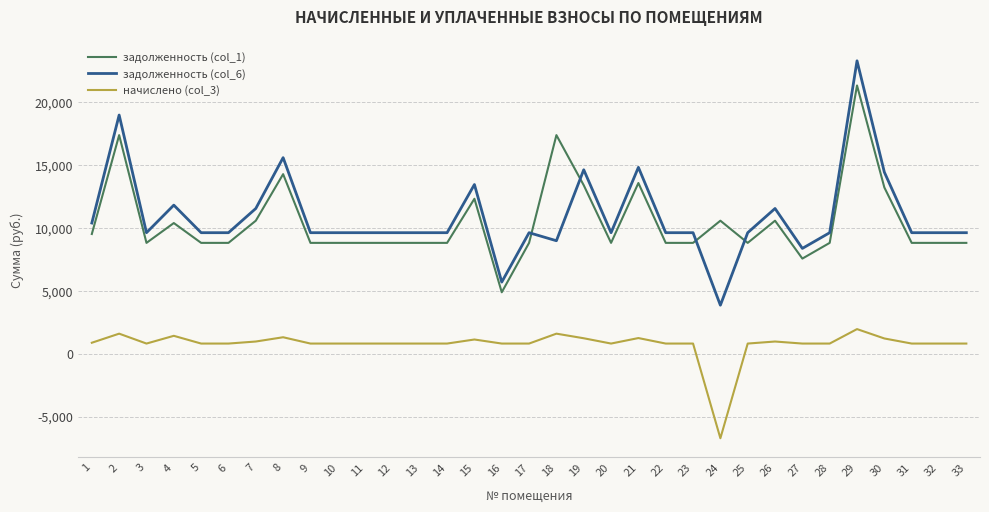

How many lines are shown in the chart?

3